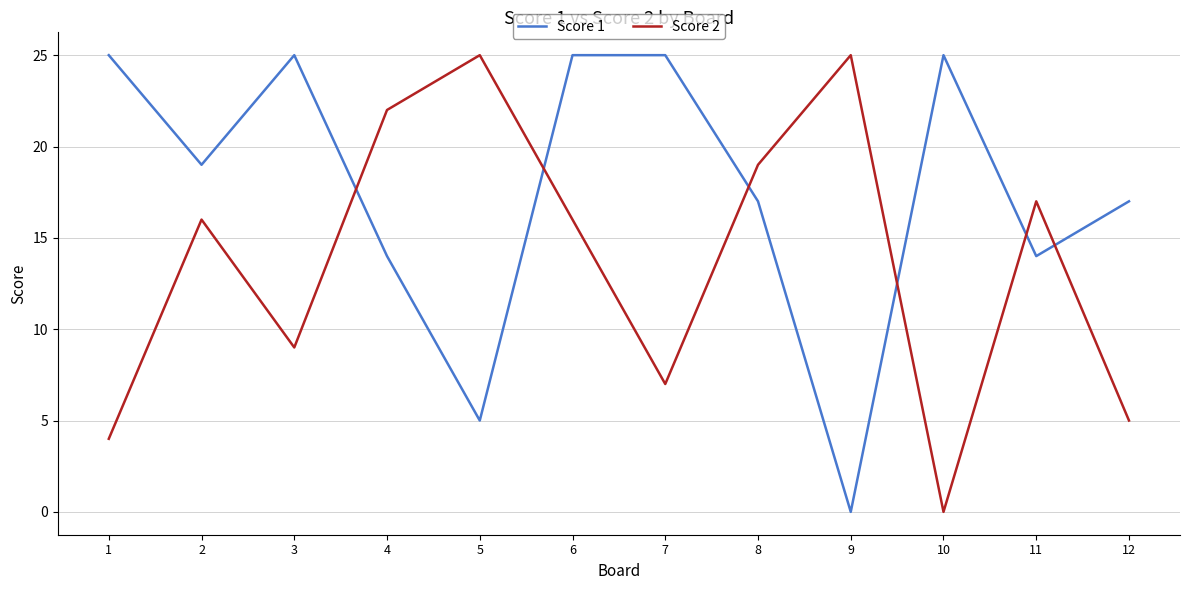

How many lines are shown in the chart?

2